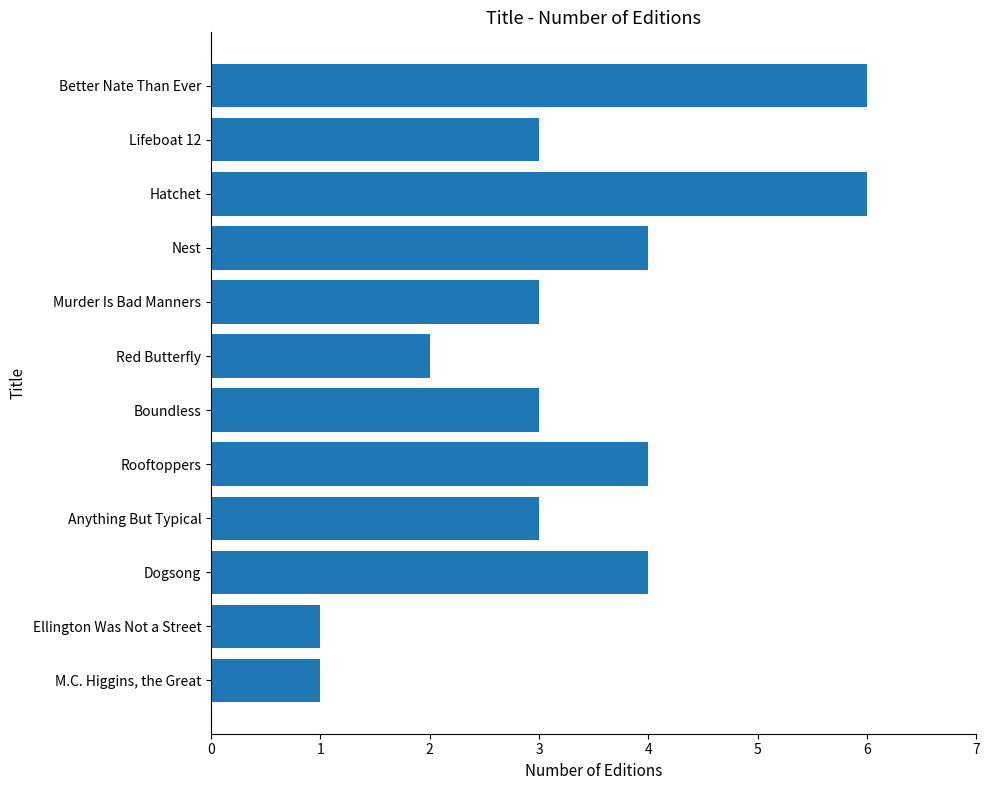

What value does the data have at Boundless?

3